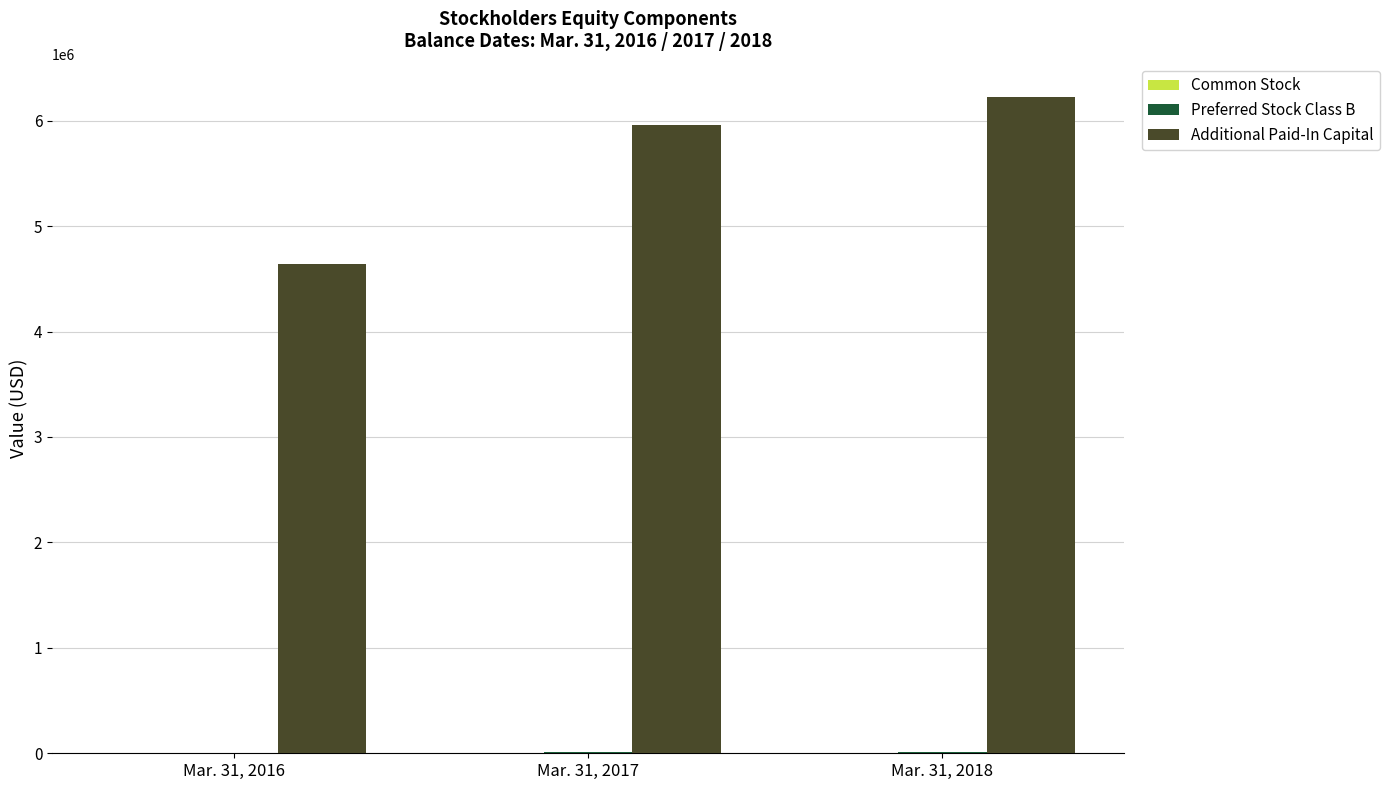

Count the number of data series in this chart.

3